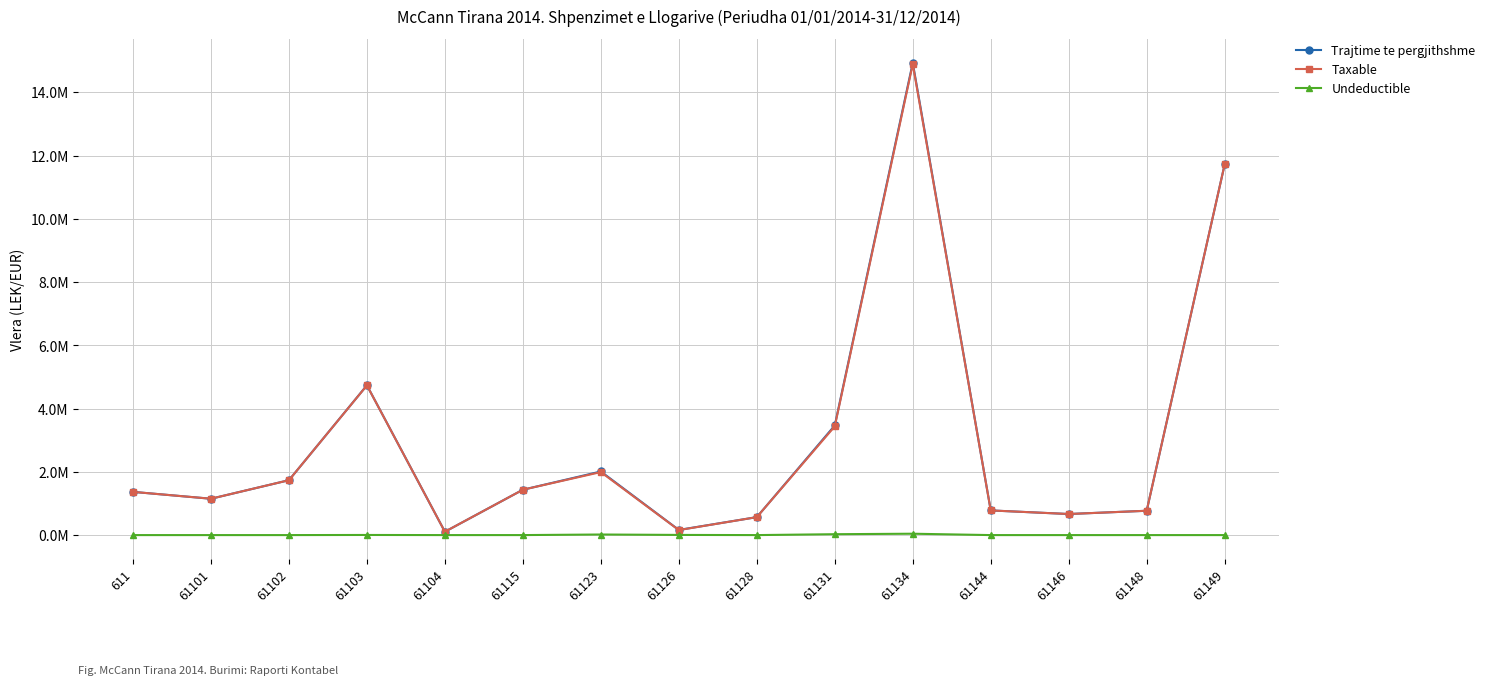

Reading right to left, extract all data points from this chart.

Trajtime te pergjithshme: 61149=11717876.6	61148=769080.9	61146=666085.5	61144=779642.1	61134=14931158.8	61131=3465988.5	61128=567460.5	61126=163090.0	61123=2010362.2	61115=1434003.2	61104=105900.0	61103=4735066.9	61102=1735151.5	61101=1149043.7	611=1366068.5
Taxable: 61149=11717876.6	61148=769080.9	61146=666085.5	61144=779642.1	61134=14887859.8	61131=3437988.5	61128=567460.5	61126=157990.0	61123=1991862.2	61115=1433753.2	61104=105900.0	61103=4731146.9	61102=1735151.5	61101=1149043.7	611=1366068.5
Undeductible: 61149=0.0	61148=0.0	61146=0.0	61144=0.0	61134=43299.0	61131=28000.0	61128=0.0	61126=5100.0	61123=18500.0	61115=250.0	61104=0.0	61103=3920.0	61102=0.0	61101=0.0	611=0.0